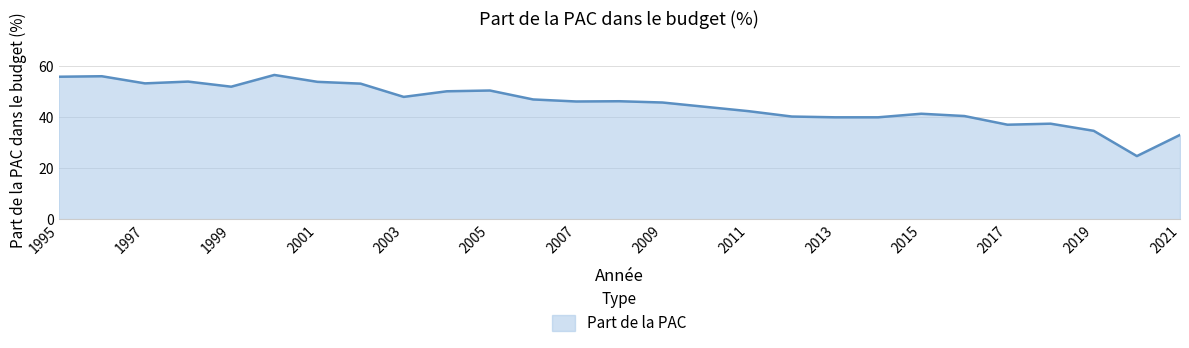

What is the greatest value displayed?

56.6